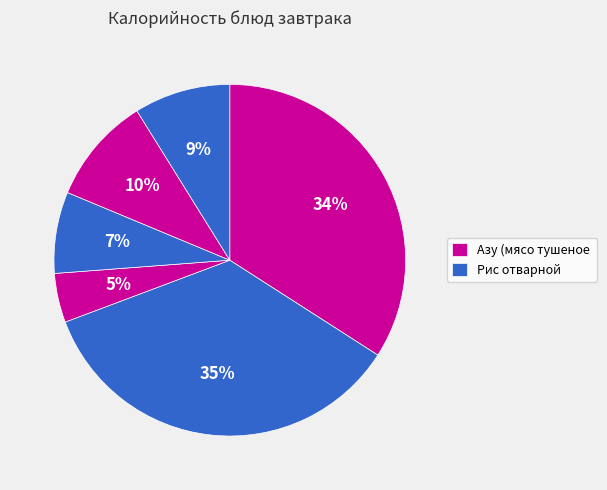

How many slices are in this pie chart?

6